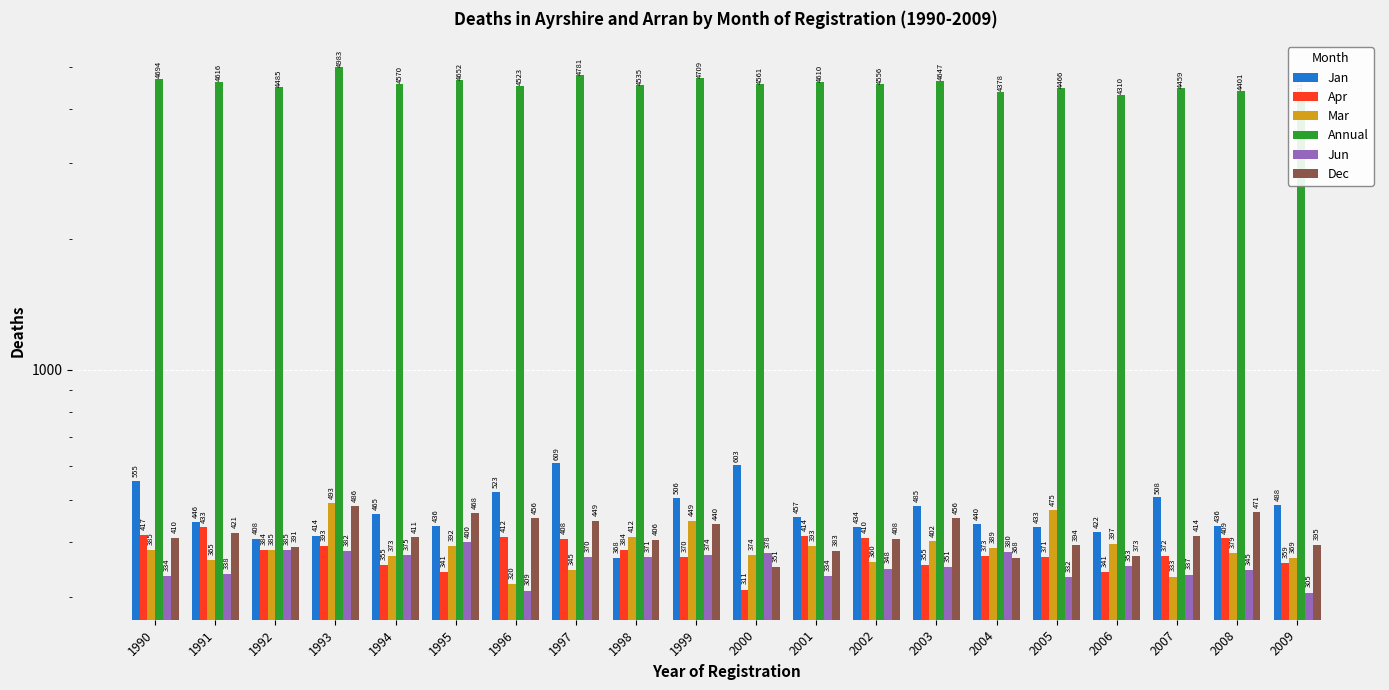

At which category is the sum across all series the highest?

1993